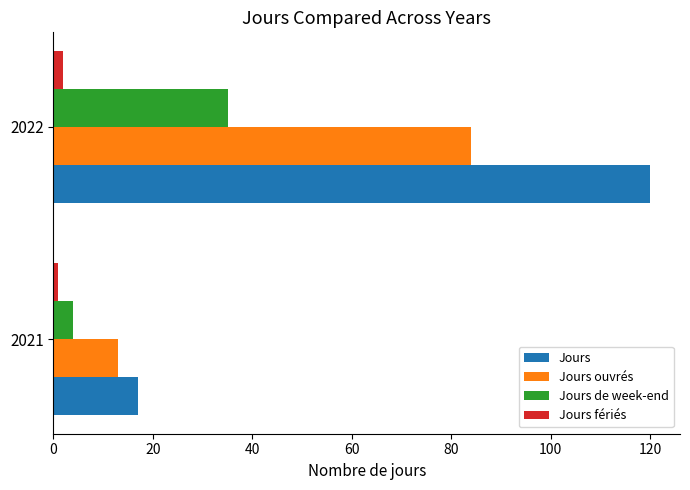

Which series has the largest total across all categories?

Jours